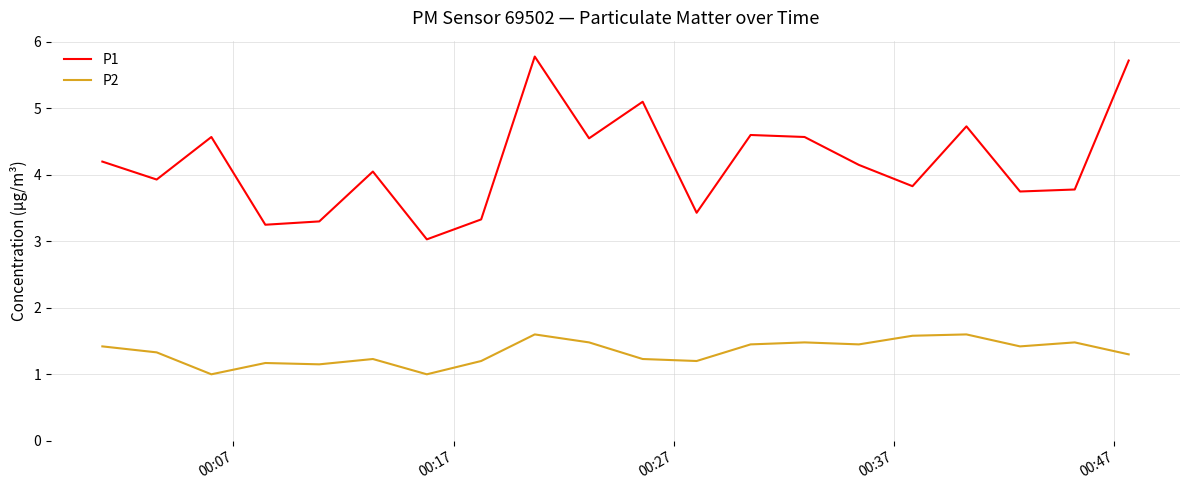

Which series has the largest total across all categories?

P1